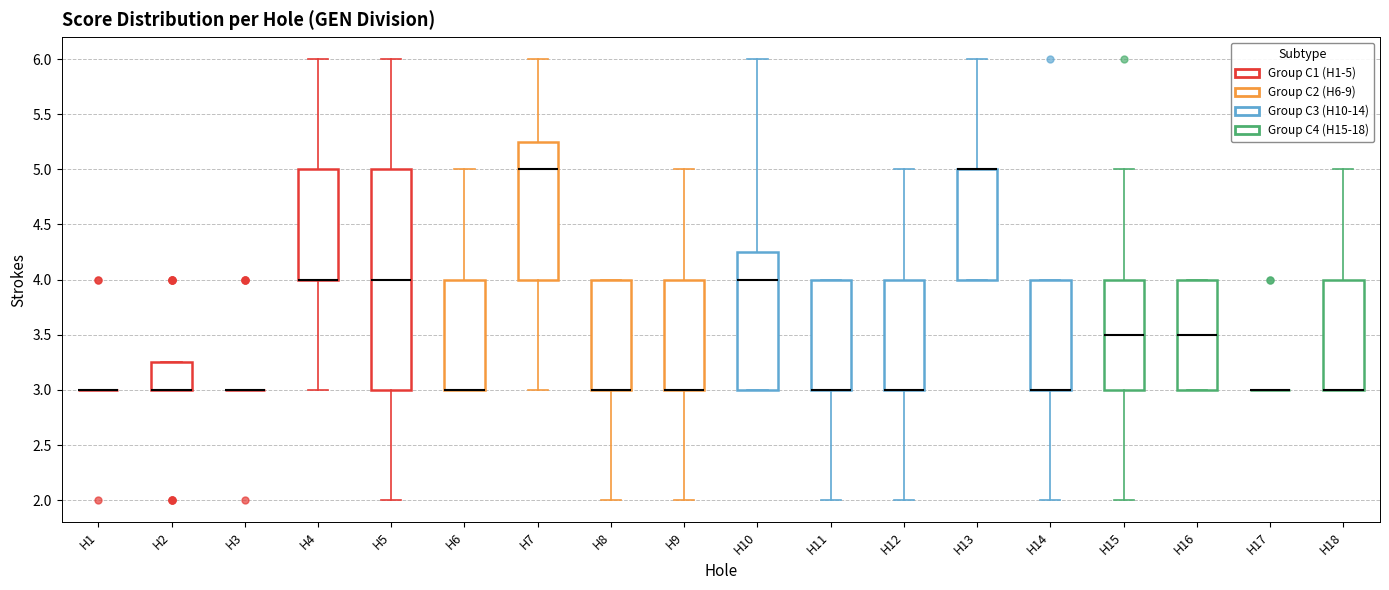

Where is the upper edge of the box for H2 on the y-axis? The values are not printed on the chart, so give them approximately, as read against the axis.

3.25